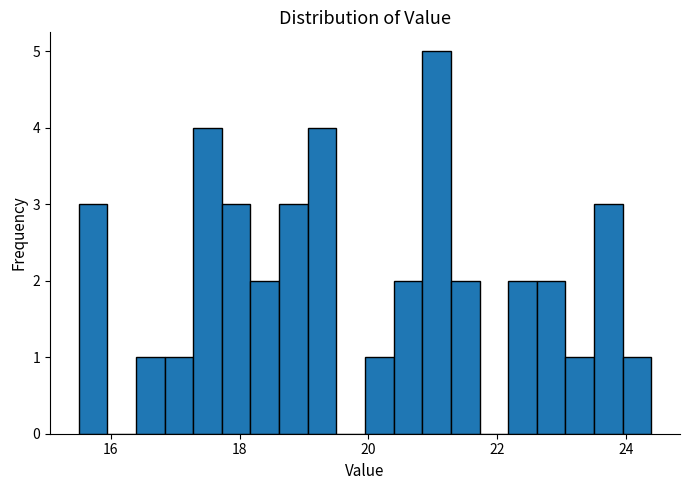

Around what value on the x-axis is the tallest bar? Give the approximate position of its centre, as read against the axis.

21.0